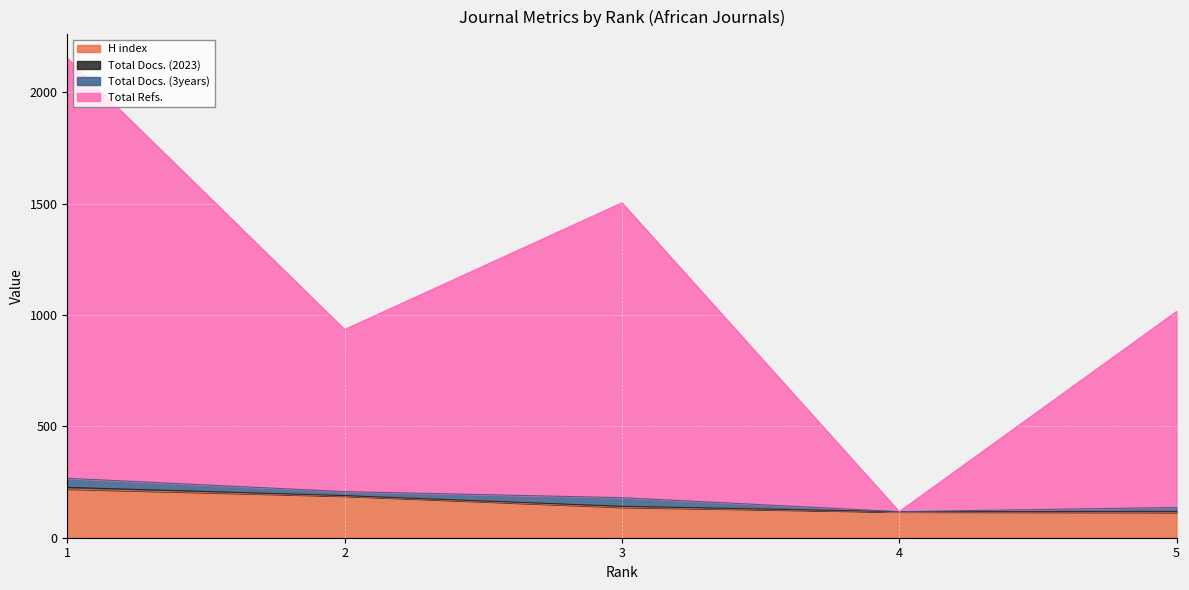

What is the sum of all H index values?

773